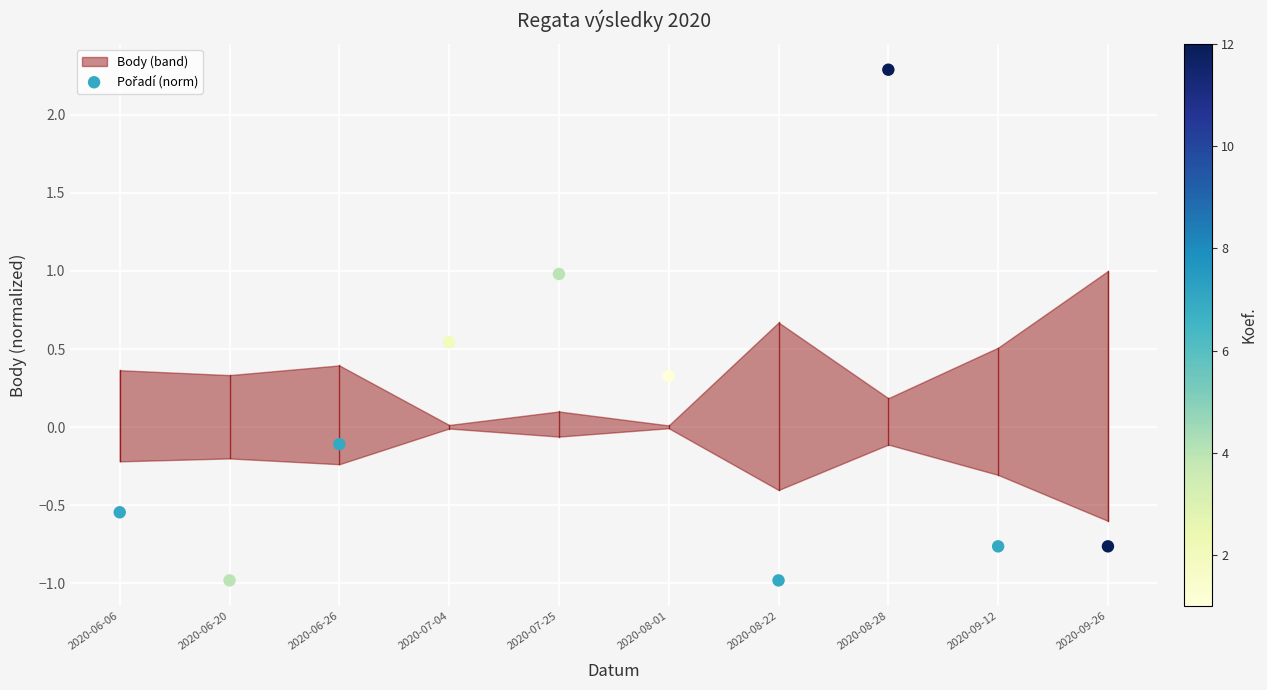

What is the range of Y values (max minus min)?

3.3